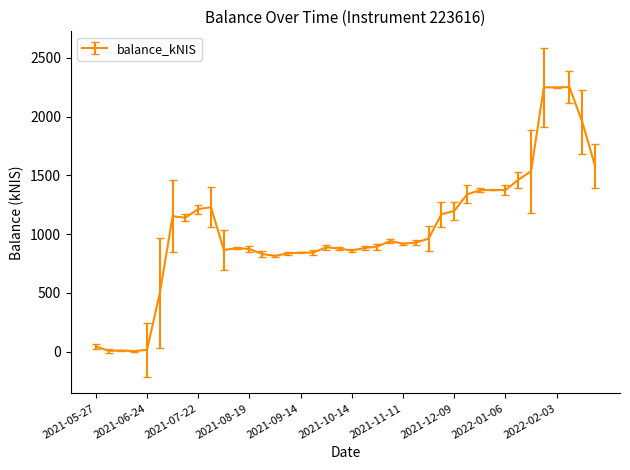

What is the greatest value displayed?

2251.2